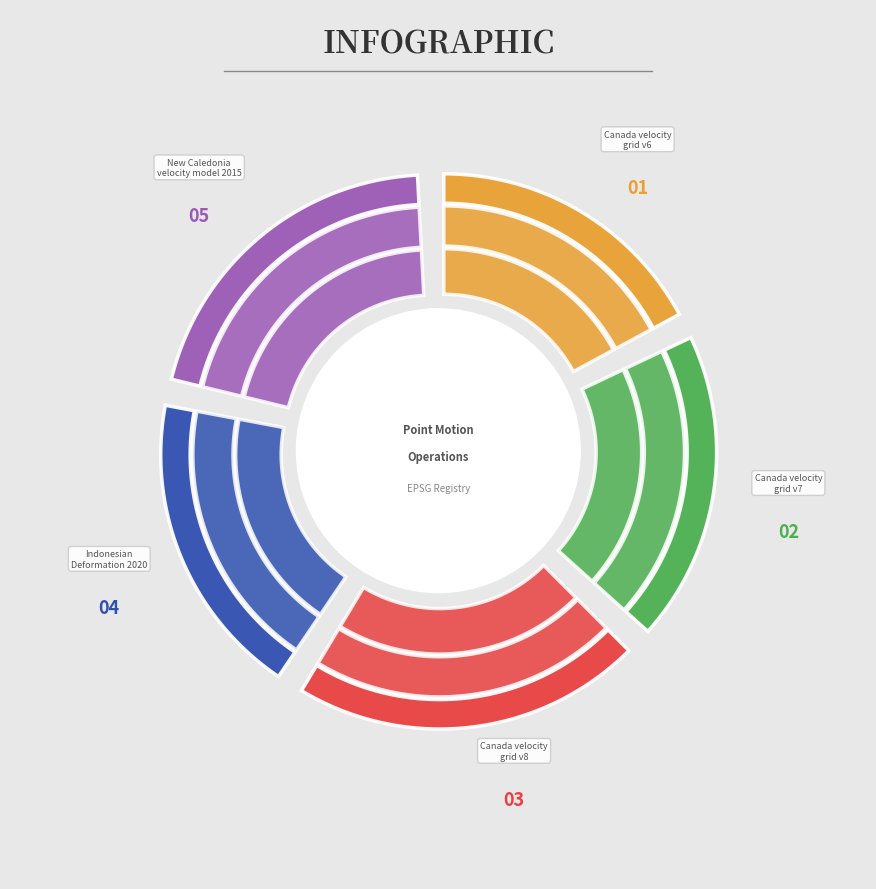

Does New Caledonia velocity model 2015 account for over 50% of the chart?

No